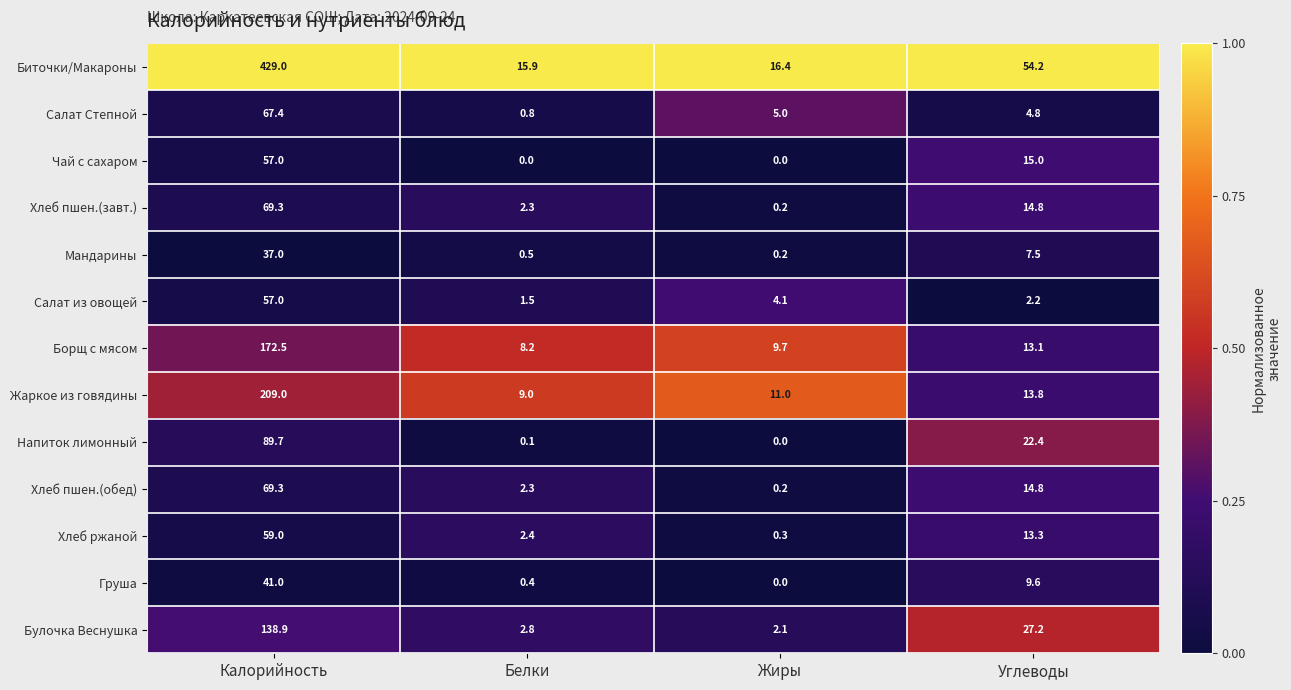

What is the total value across all series at Калорийность?

1496.1